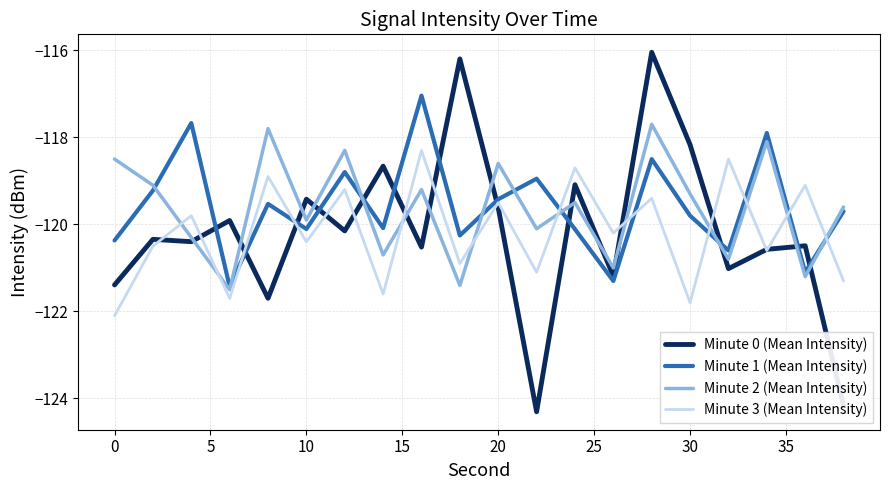

What is the minimum value for Minute 3 (Mean Intensity)?

-122.1